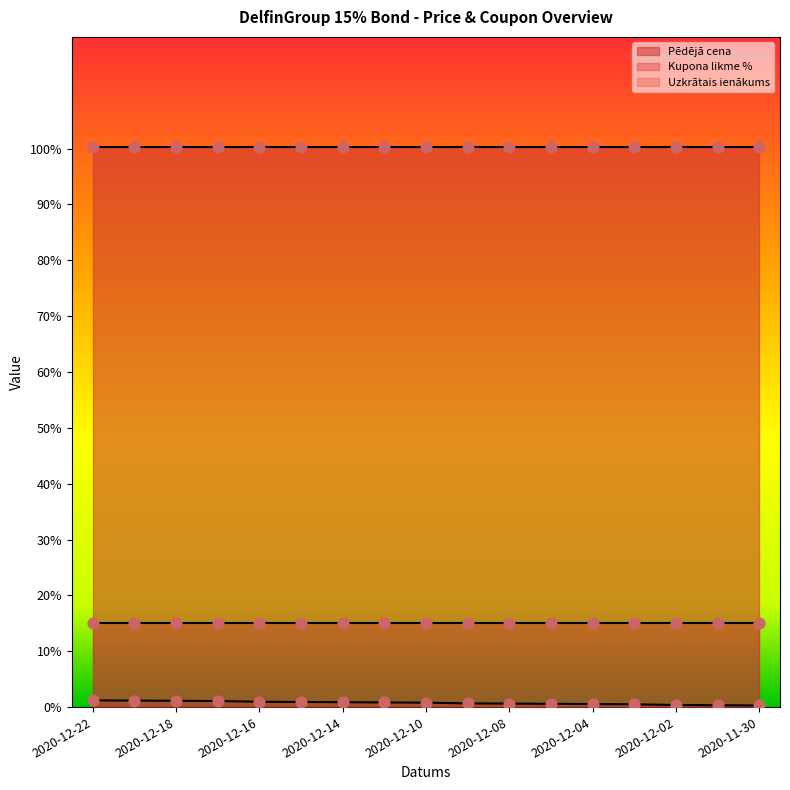

What are all the series names shown in the legend?

Pēdējā cena, Kupona likme %, Uzkrātais ienākums